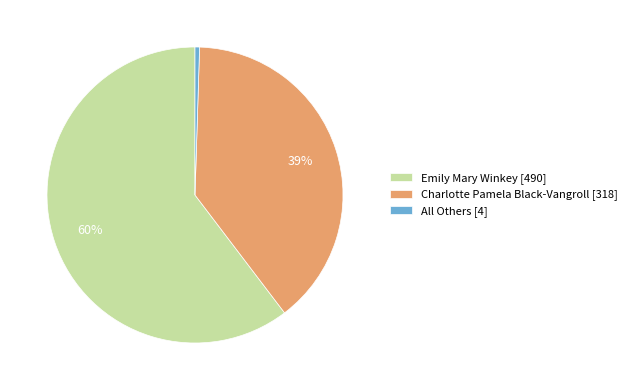

Approximately how many times larger is the value at Emily Mary Winkey [490] compared to Charlotte Pamela Black-Vangroll [318]?

1.5